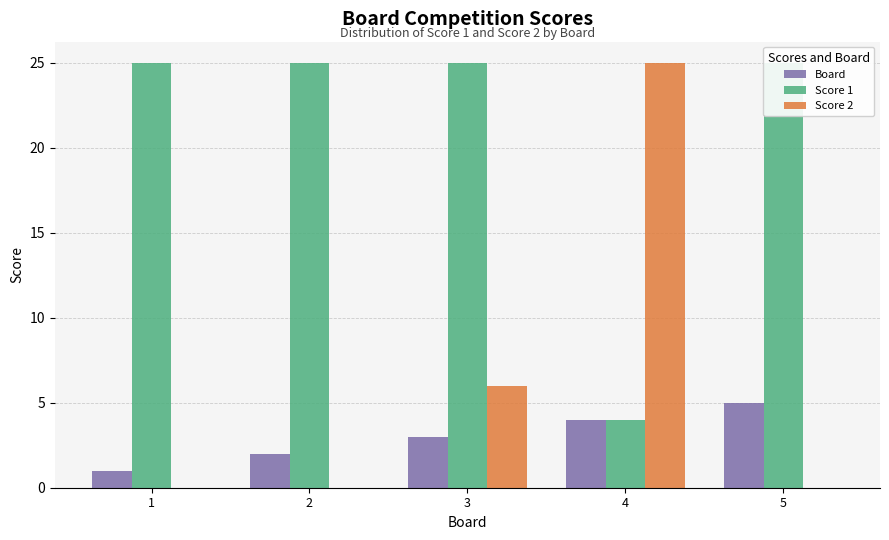

Reading right to left, transcribe all the data shown in this chart.

Board: 5	4	3	2	1
Score 1: 25	4	25	25	25
Score 2: 0	25	6	0	0